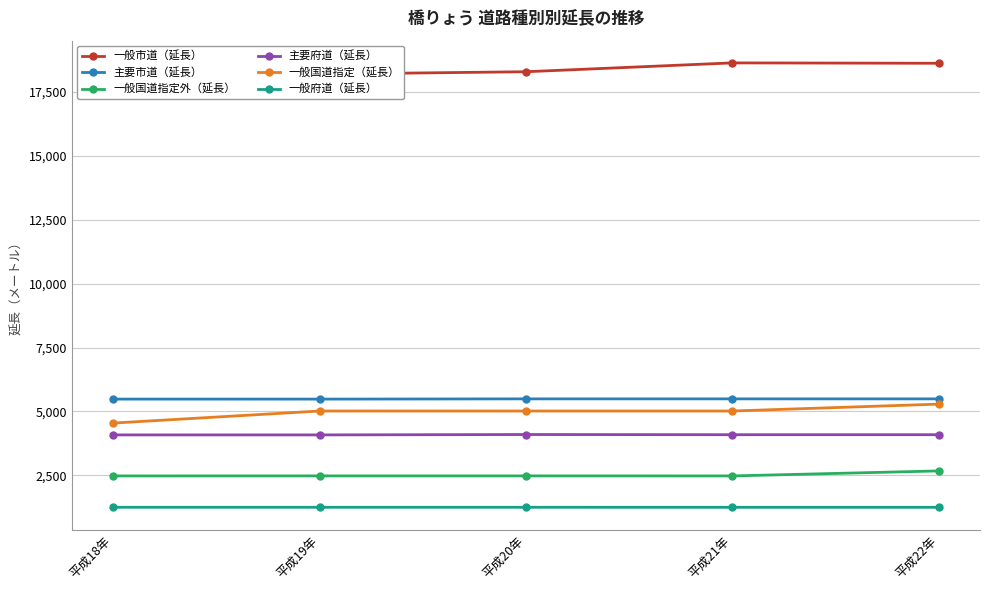

What position from the right is 平成20年?

3